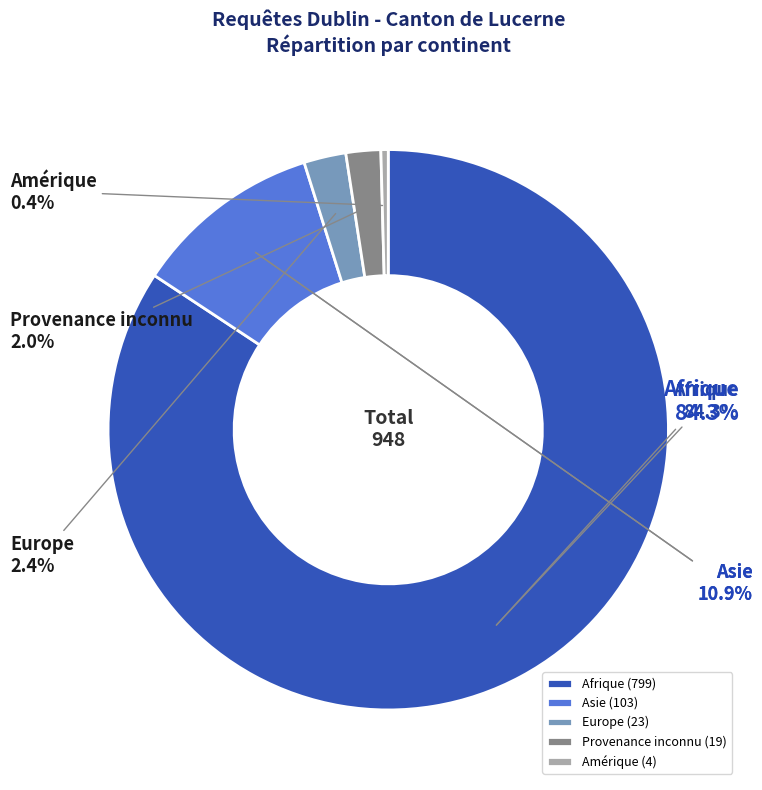

What is the majority slice?

Afrique